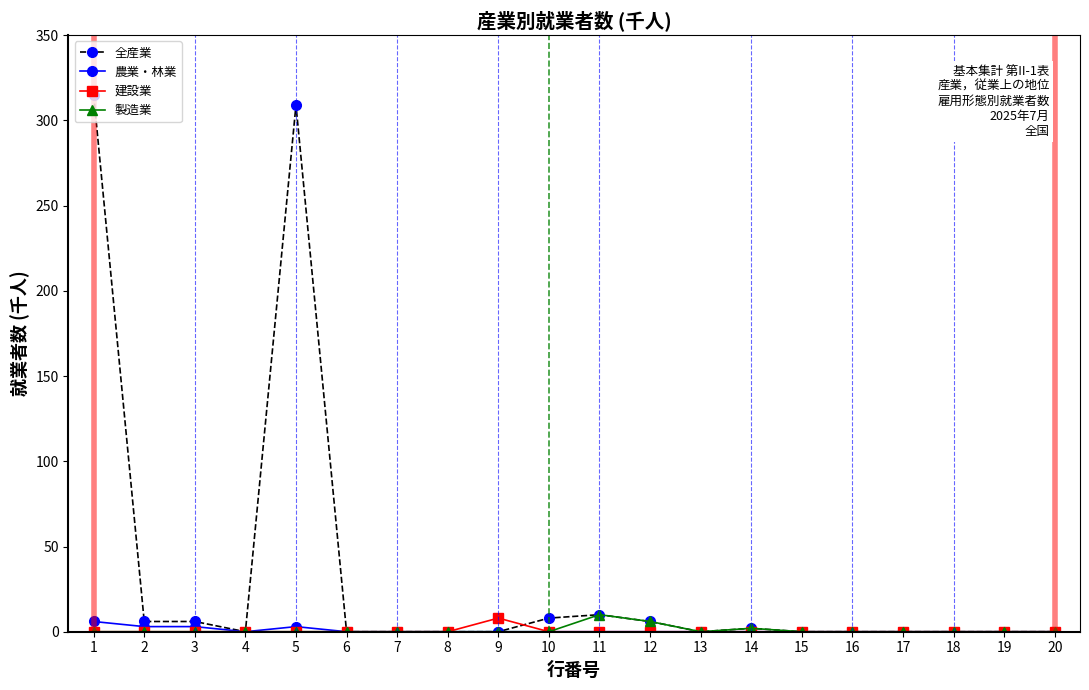

How many distinct data groups are displayed?

4